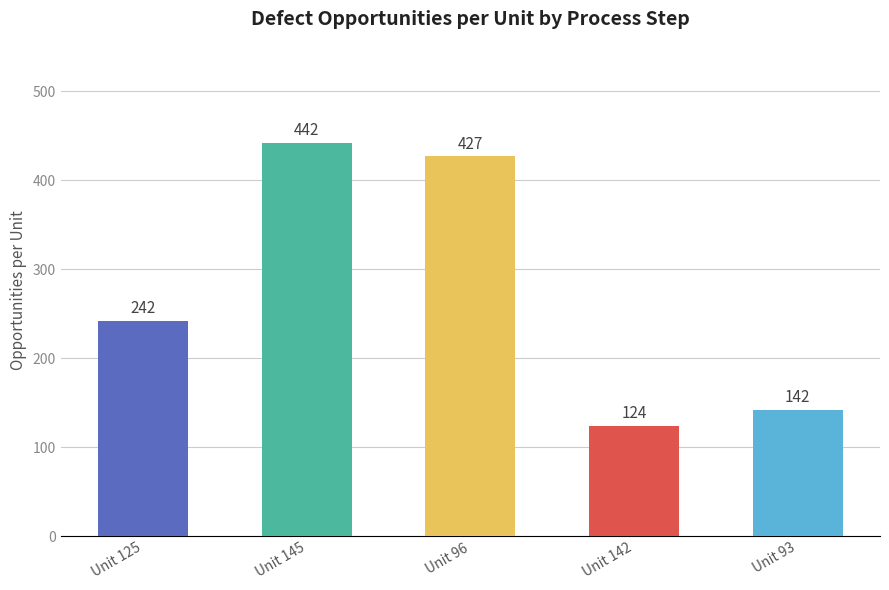

Which category has the highest value across all series?

Unit 145